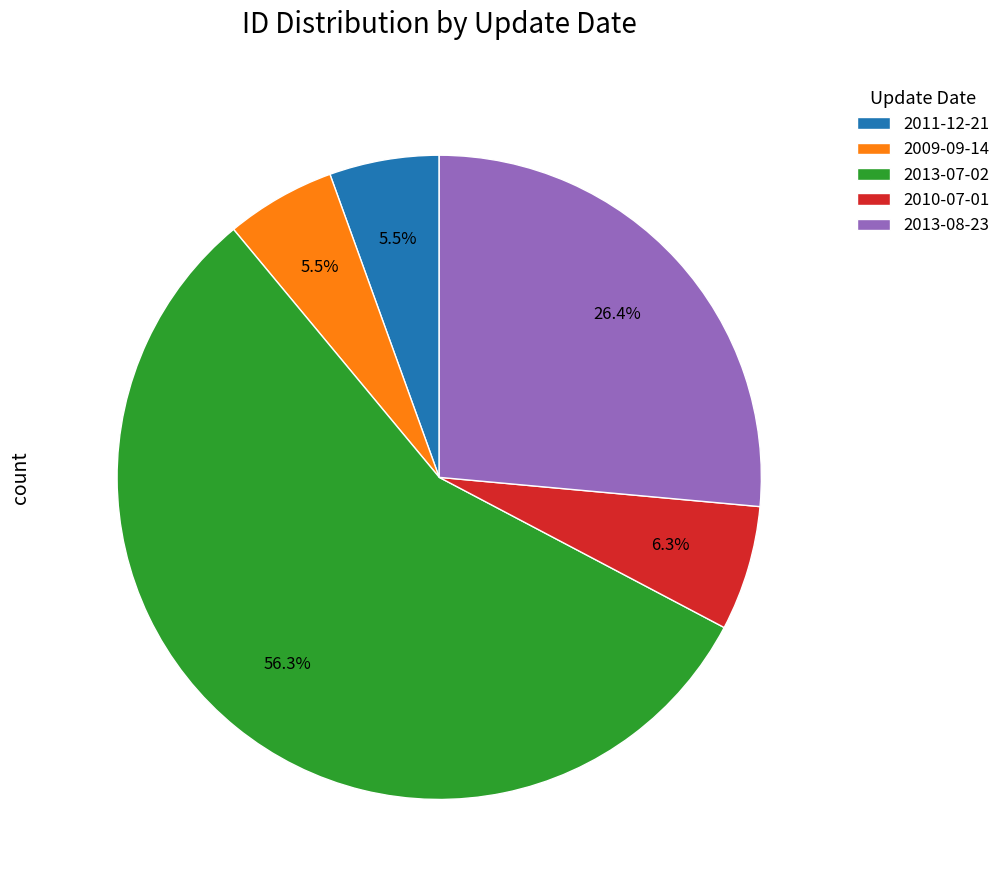

Is there any slice that represents more than half of the pie?

Yes